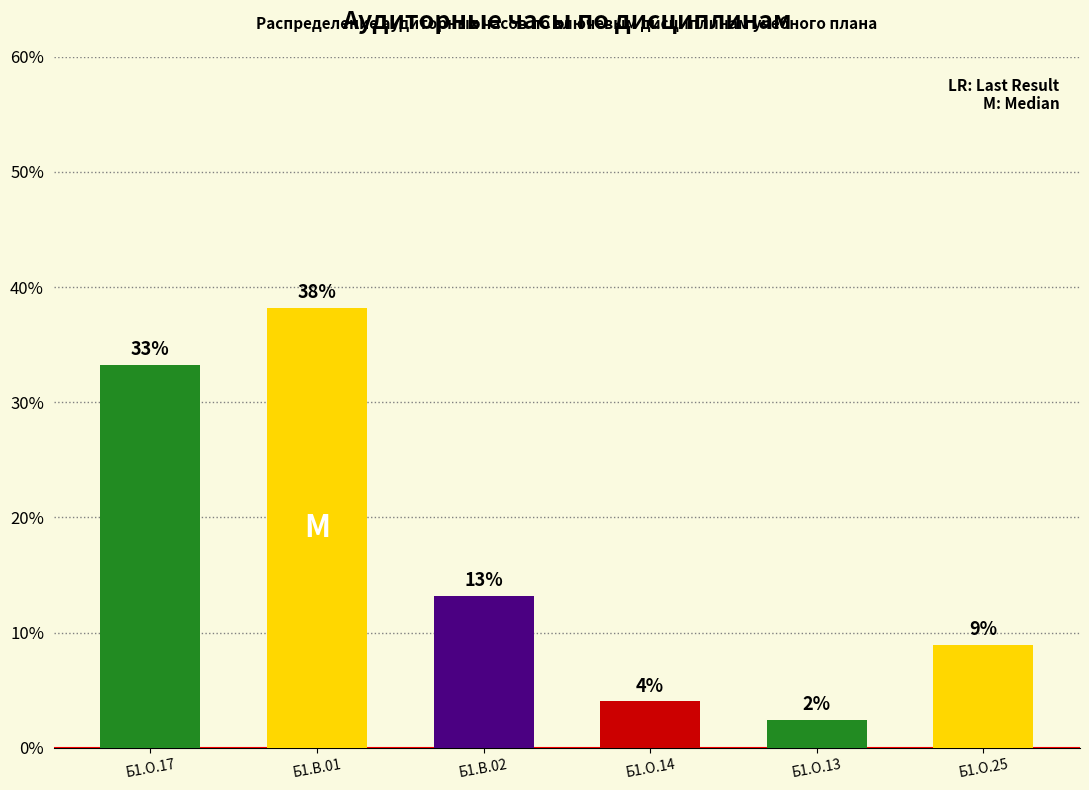

What position from the left is Б1.В.02?

3